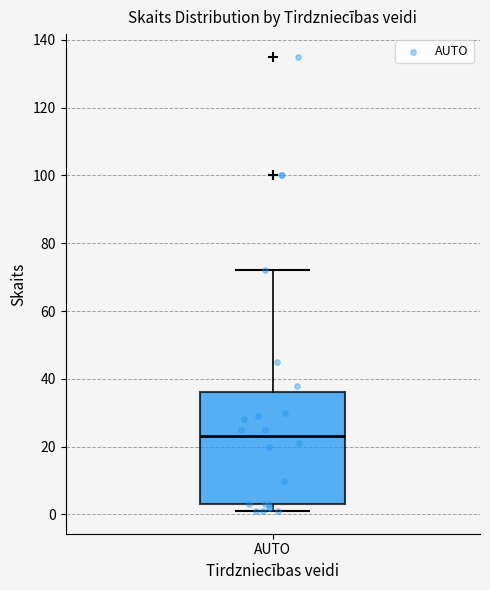

Transcribe this box plot: give where the median line is, the range the box spans, and where the two whiskers end, as read against the y-axis. The values are not printed on the chart, so give them approximately, as read against the axis.

median 24, box 4 to 36, whiskers 2 to 72